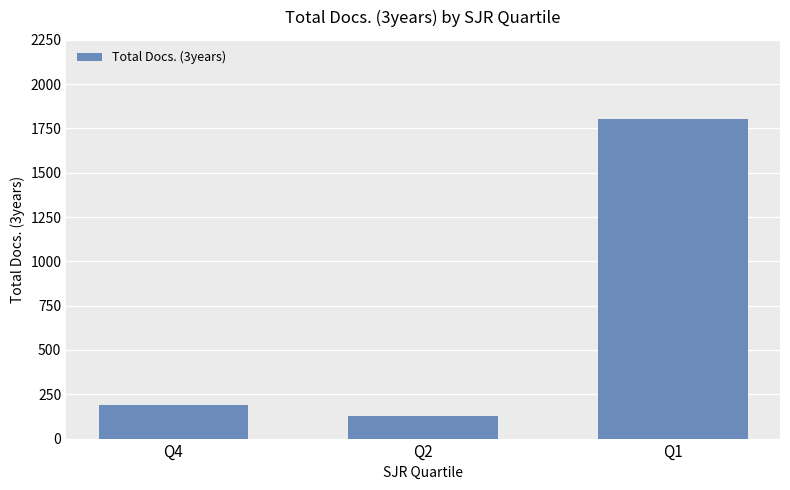

What is the value of the 1st bar from the left?

188